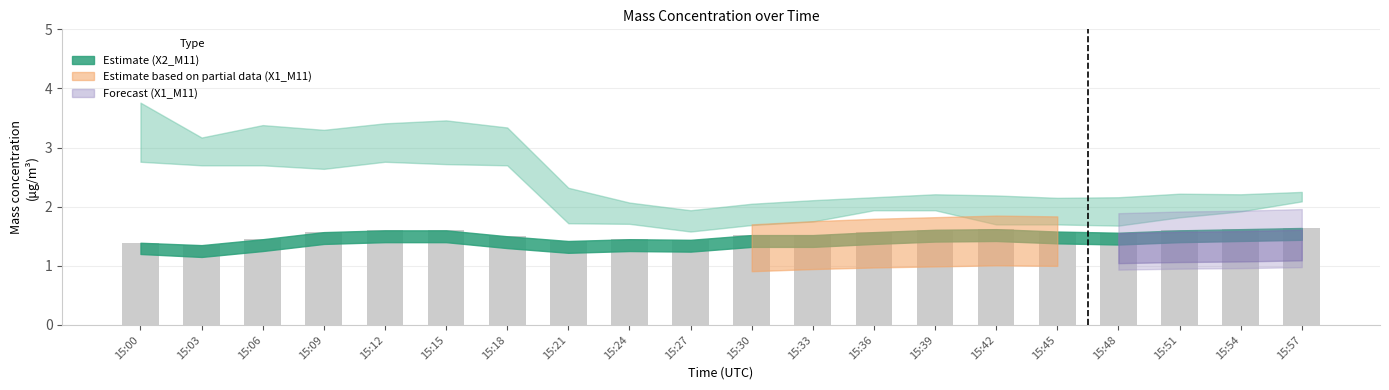

What is the maximum value shown in the chart?

1.6